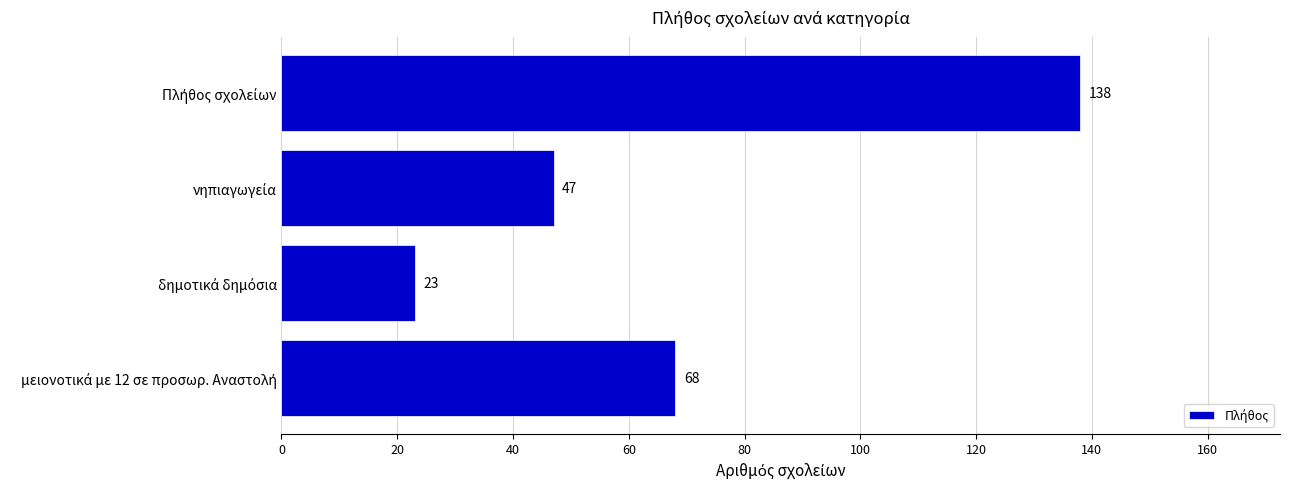

What is the sum of all values?

276